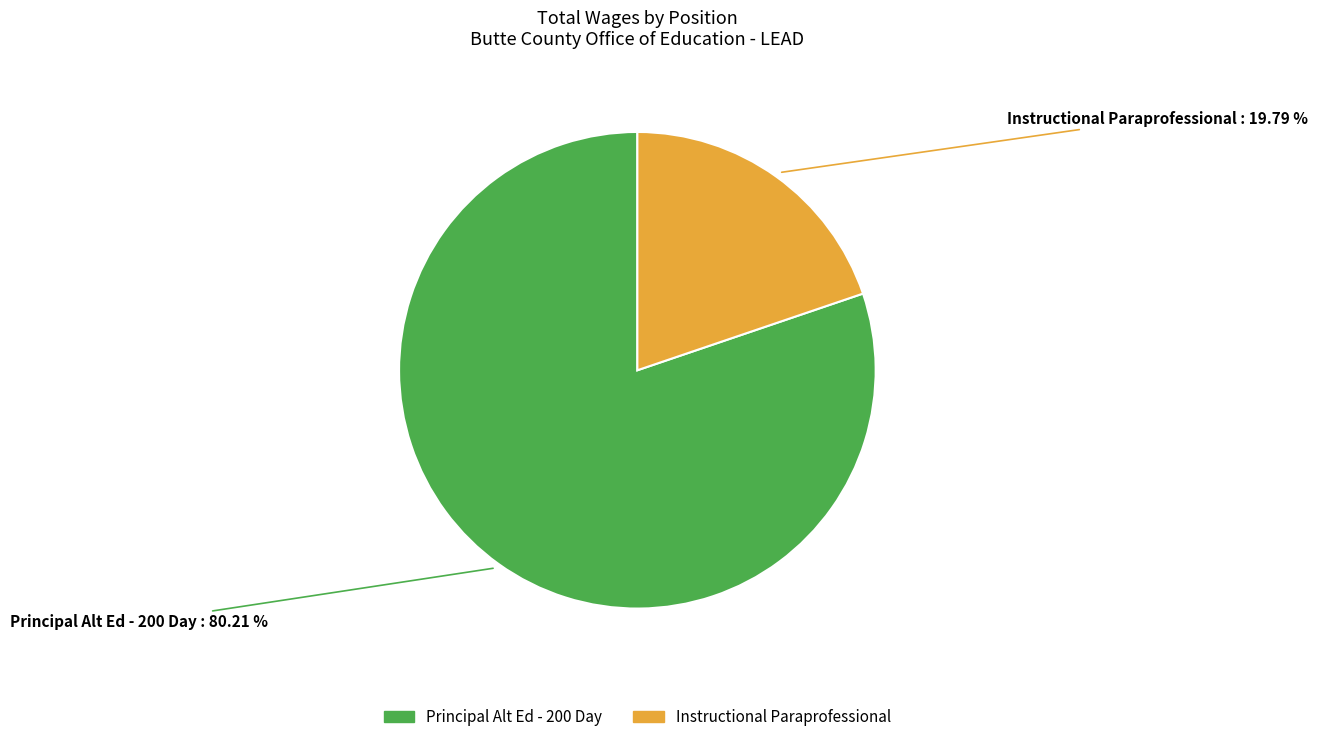

Does Principal Alt Ed - 200 Day account for over 50% of the chart?

Yes